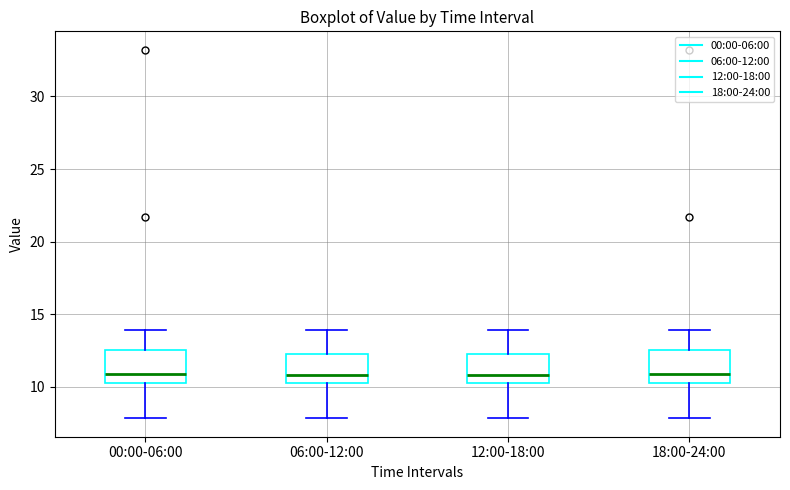

Reading left to right, transcribe this box plot: for each box, give where its median line is, the range the box spans, and where its two whiskers end, as read against the y-axis. The values are not printed on the chart, so give them approximately, as read against the axis.

00:00-06:00: median 11.0, box 10.0 to 12.5, whiskers 8.0 to 14.0
06:00-12:00: median 11.0, box 10.0 to 12.5, whiskers 8.0 to 14.0
12:00-18:00: median 11.0, box 10.0 to 12.5, whiskers 8.0 to 14.0
18:00-24:00: median 11.0, box 10.0 to 12.5, whiskers 8.0 to 14.0